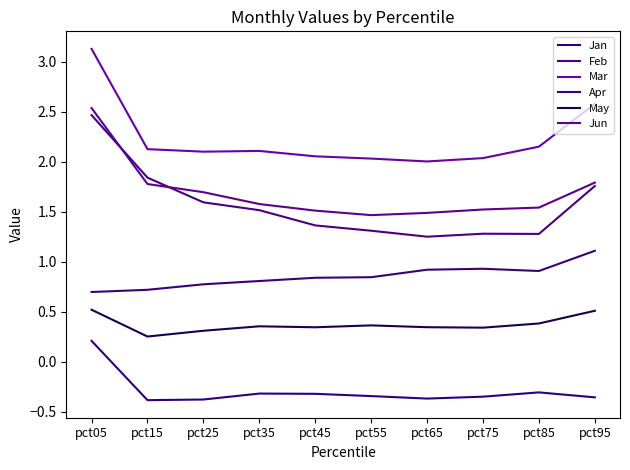

Reading left to right, what are all the values shown in this chart?

Jan: 0.2	-0.4	-0.4	-0.3	-0.3	-0.3	-0.4	-0.3	-0.3	-0.4
Feb: 2.5	1.8	1.6	1.5	1.4	1.3	1.3	1.3	1.3	1.8
Mar: 3.1	2.1	2.1	2.1	2.1	2.0	2.0	2.0	2.2	2.6
Apr: 0.7	0.7	0.8	0.8	0.8	0.8	0.9	0.9	0.9	1.1
May: 0.5	0.3	0.3	0.4	0.3	0.4	0.3	0.3	0.4	0.5
Jun: 2.5	1.8	1.7	1.6	1.5	1.5	1.5	1.5	1.5	1.8